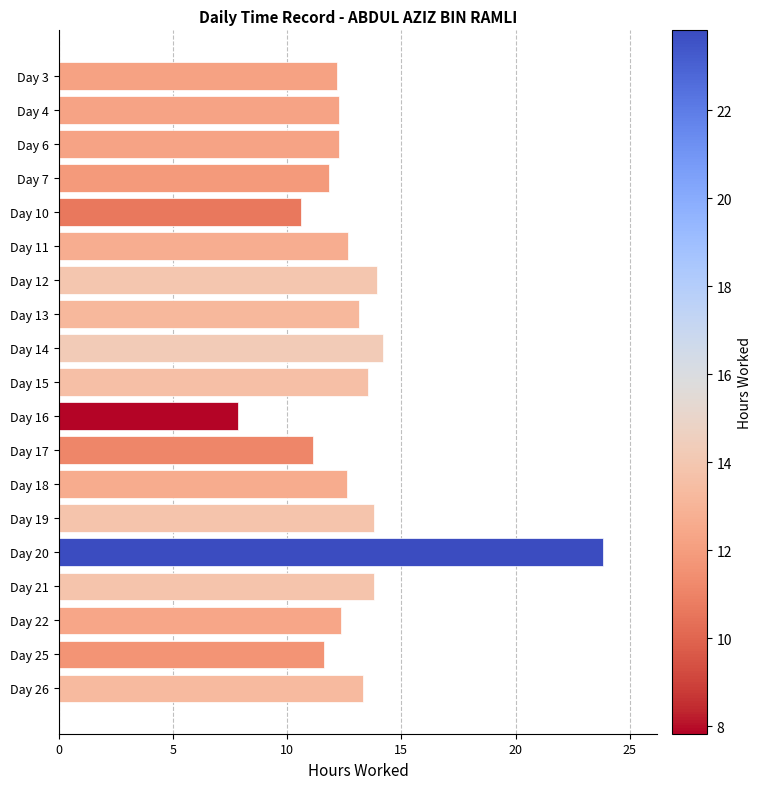

Which category has the lowest value across all series?

Day 16